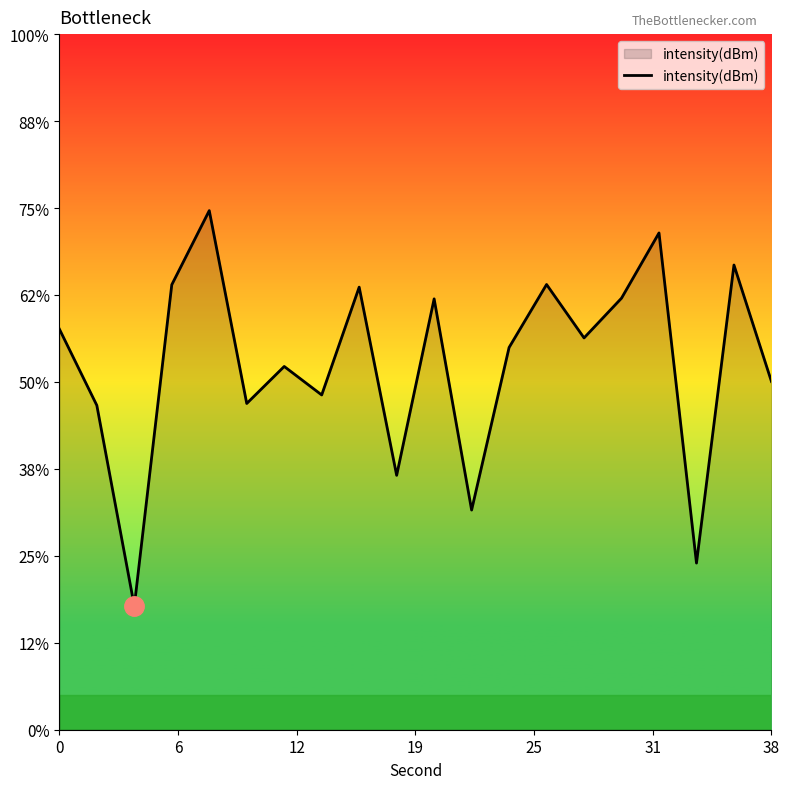

How many data points are less than -132?

11